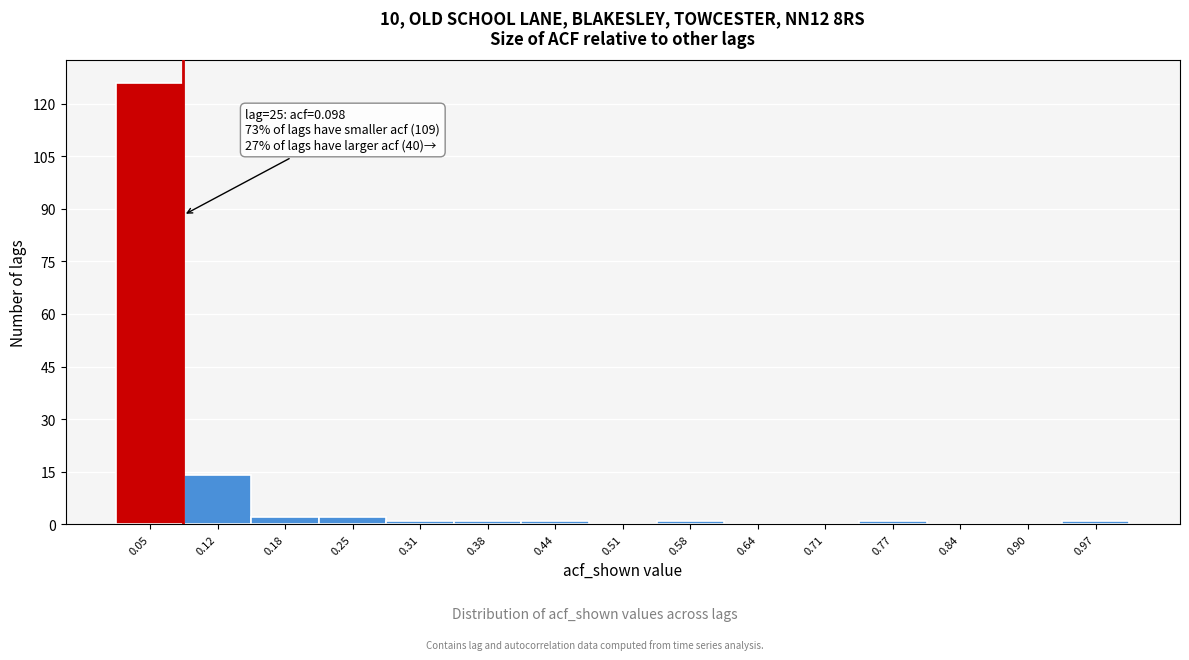

Over which range of the x-axis is the bar tallest?

0.02 to 0.09